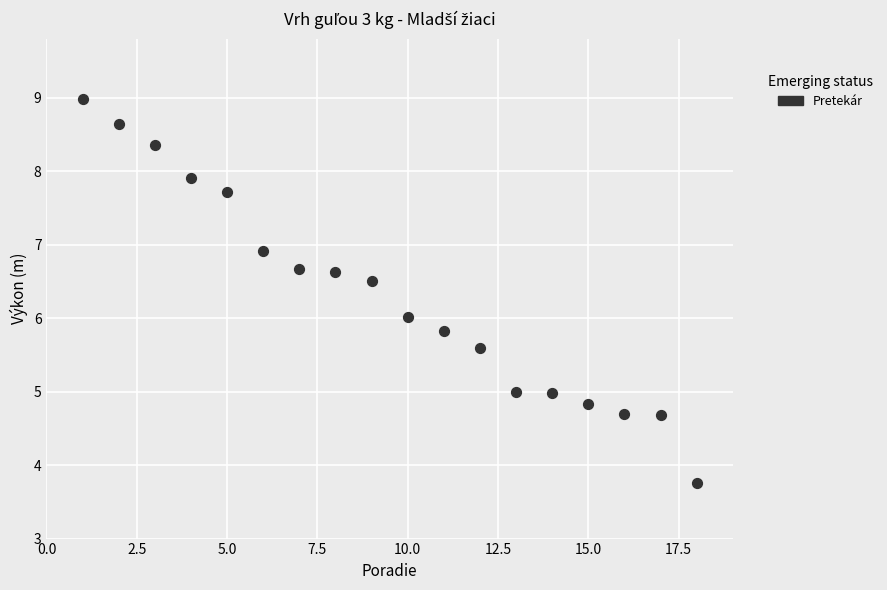

What is the range of X values (max minus min)?

17.0